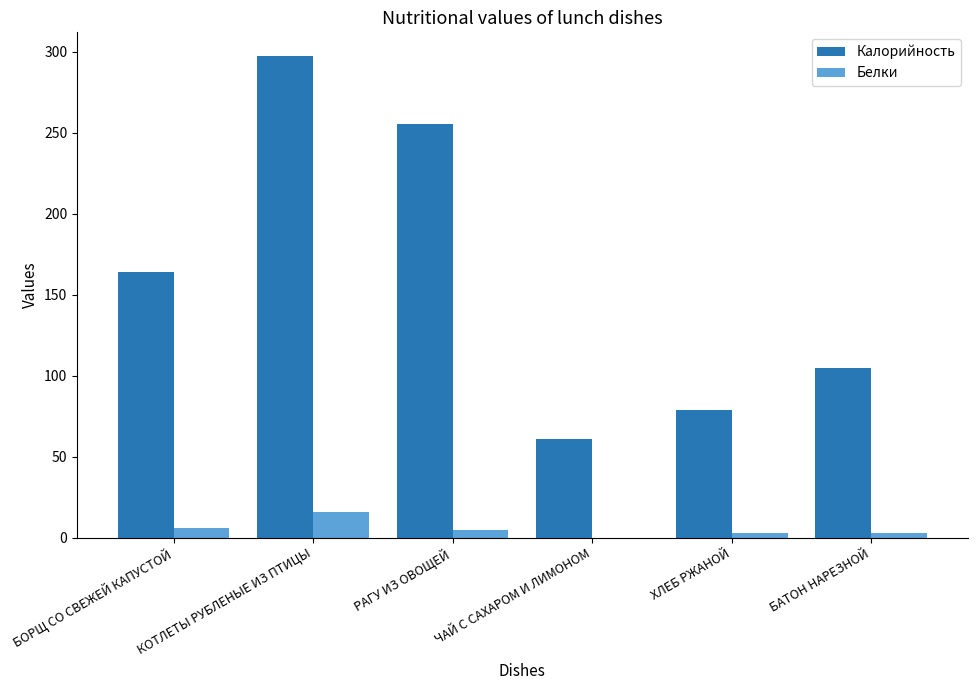

Where is Калорийность nearest to the value 179?

БОРЩ СО СВЕЖЕЙ КАПУСТОЙ